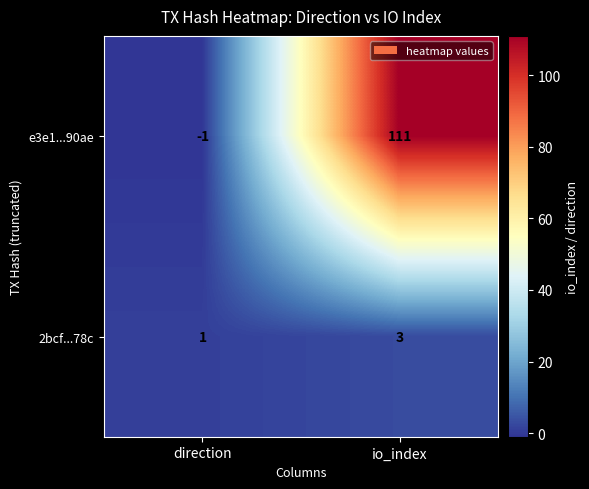

Rank the series at direction from lowest to highest value.

e3e1...90ae, 2bcf...78c